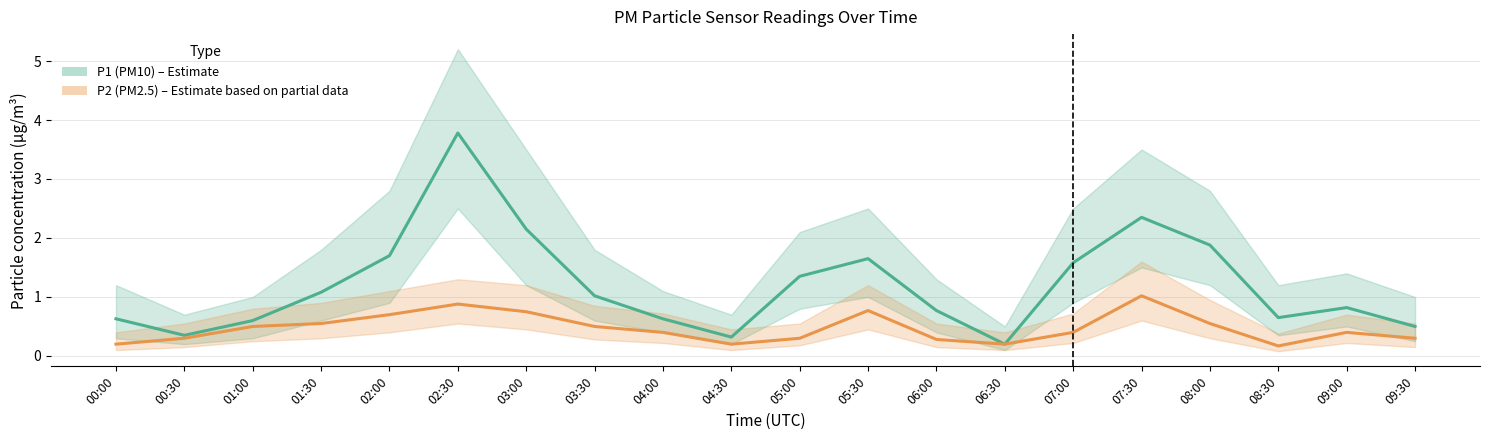

Reading left to right, transcribe all the data shown in this chart.

P1 (PM10): 0.6	0.3	0.6	1.1	1.7	3.8	2.1	1.0	0.6	0.3	1.4	1.6	0.8	0.2	1.6	2.4	1.9	0.7	0.8	0.5
P2 (PM2.5): 0.2	0.3	0.5	0.6	0.7	0.9	0.8	0.5	0.4	0.2	0.3	0.8	0.3	0.2	0.4	1.0	0.6	0.2	0.4	0.3